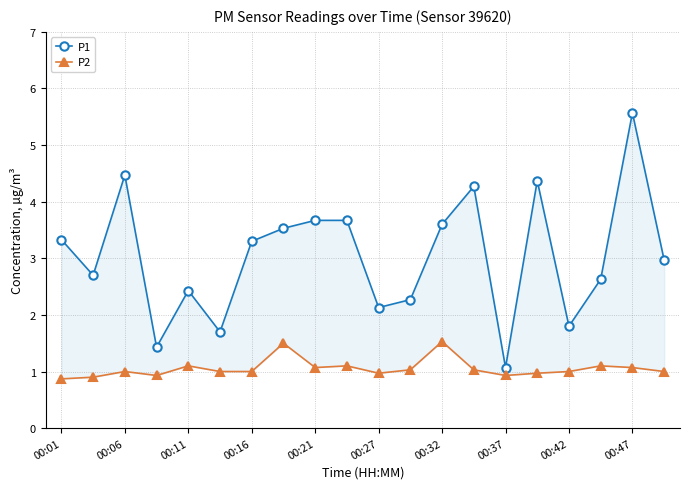

How many series are shown in this chart?

2